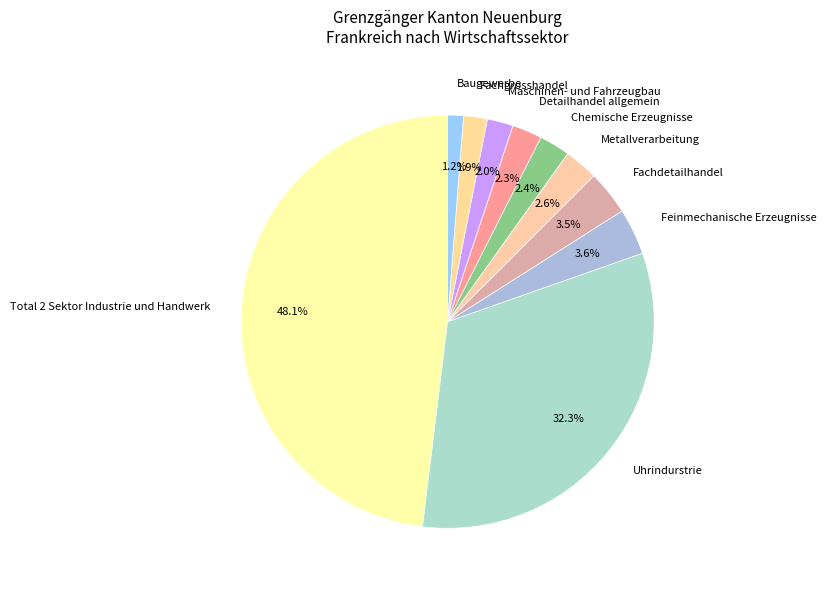

To the nearest percent, what is the difference between the largest and smallest slice percentages?

47%